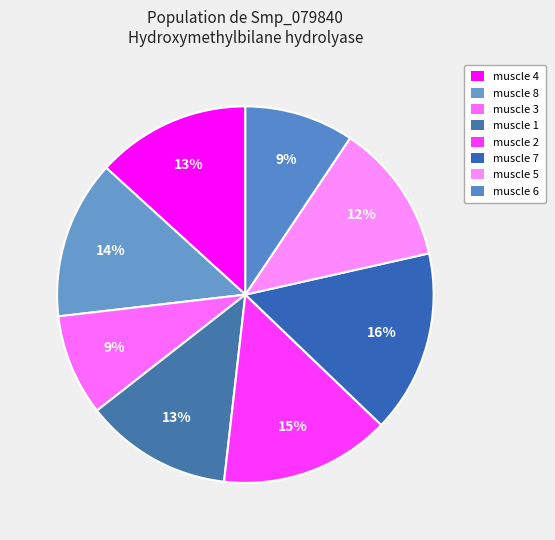

Count the number of slices in the pie.

8